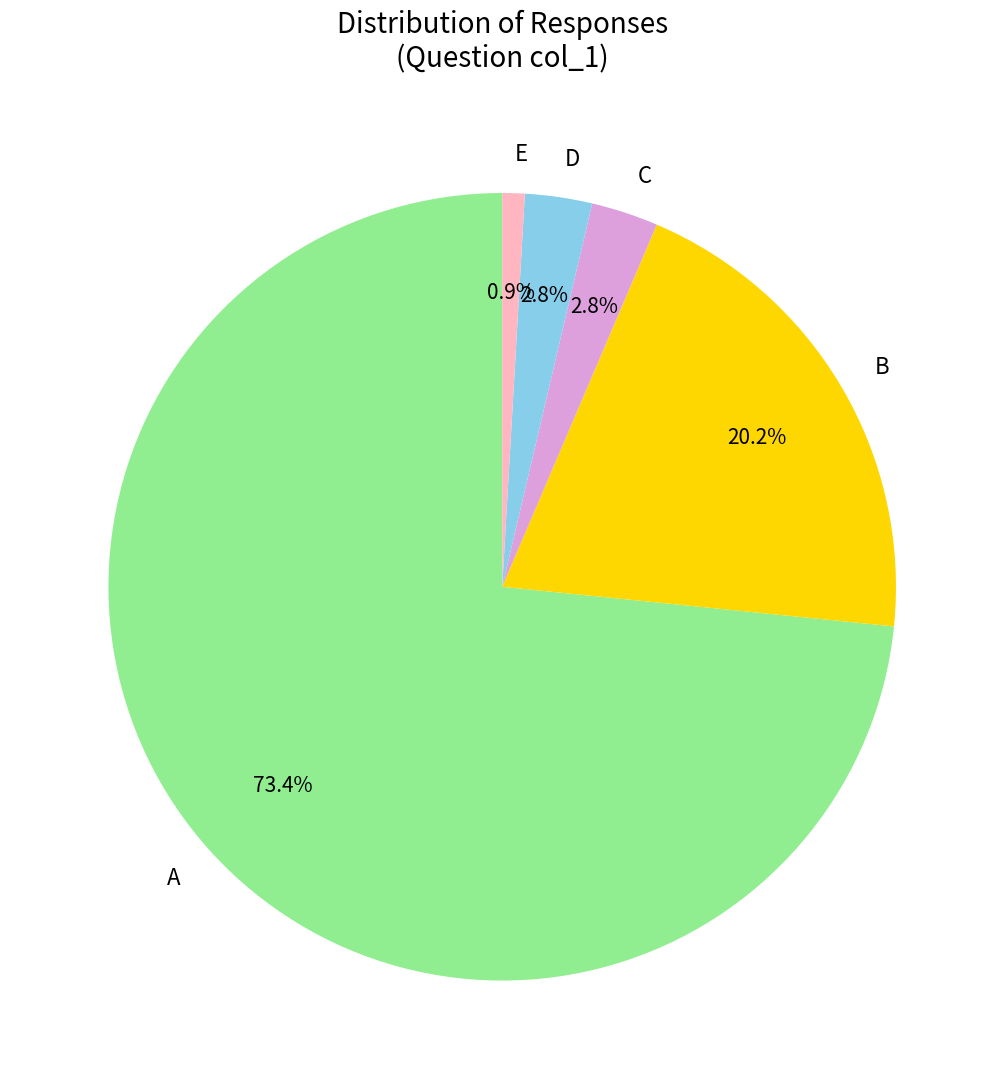

True or false: E accounts for 16% of the total.

False